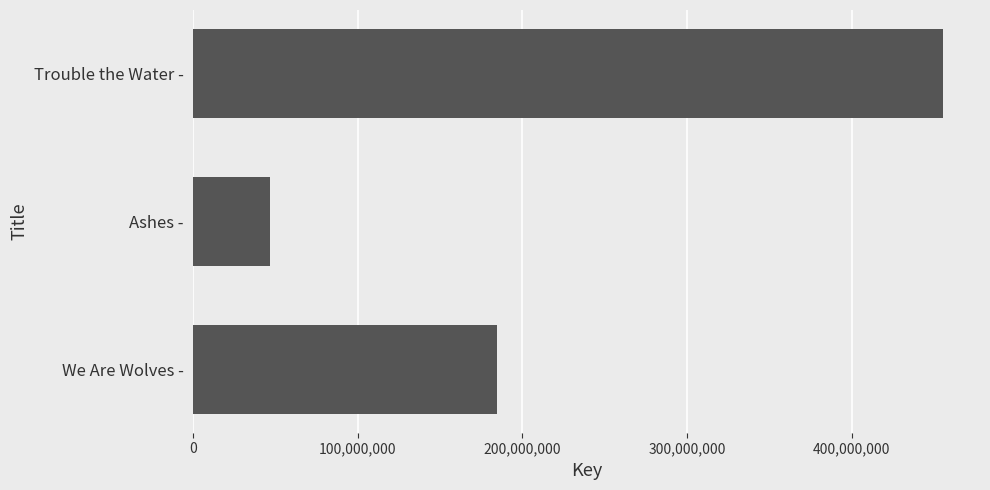

What is the change in value from We Are Wolves - to Trouble the Water -?

+270772359